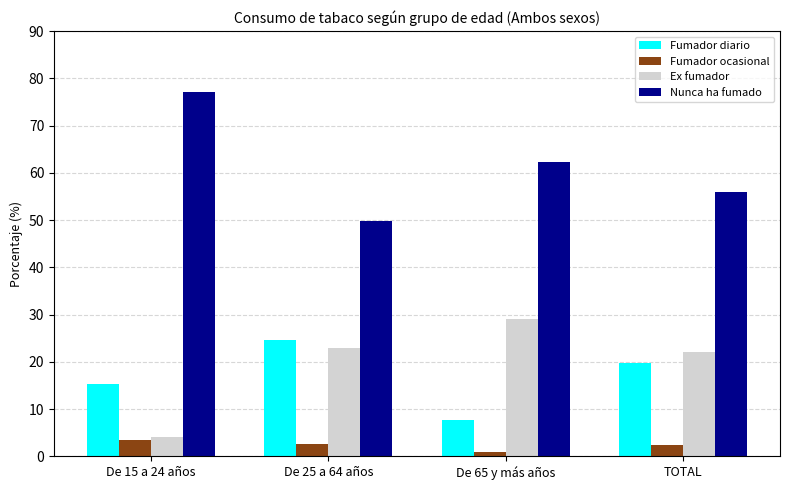

What is the lowest value of the Nunca ha fumado series?

49.9